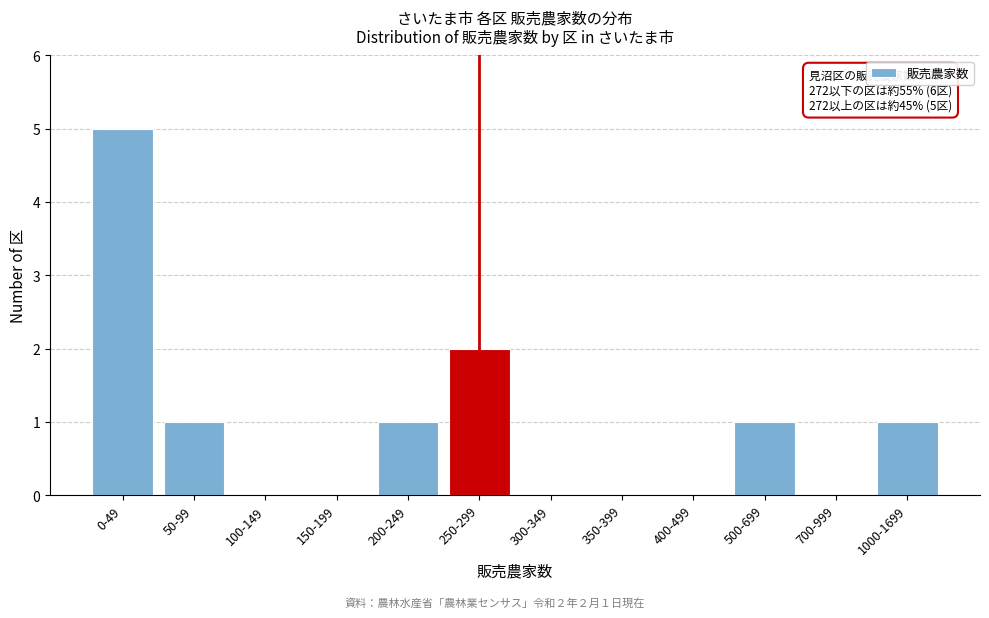

Reading left to right, transcribe all the data shown in this chart.

0-49=5	50-99=1	100-149=0	150-199=0	200-249=1	250-299=2	300-349=0	350-399=0	400-499=0	500-699=1	700-999=0	1000-1699=1